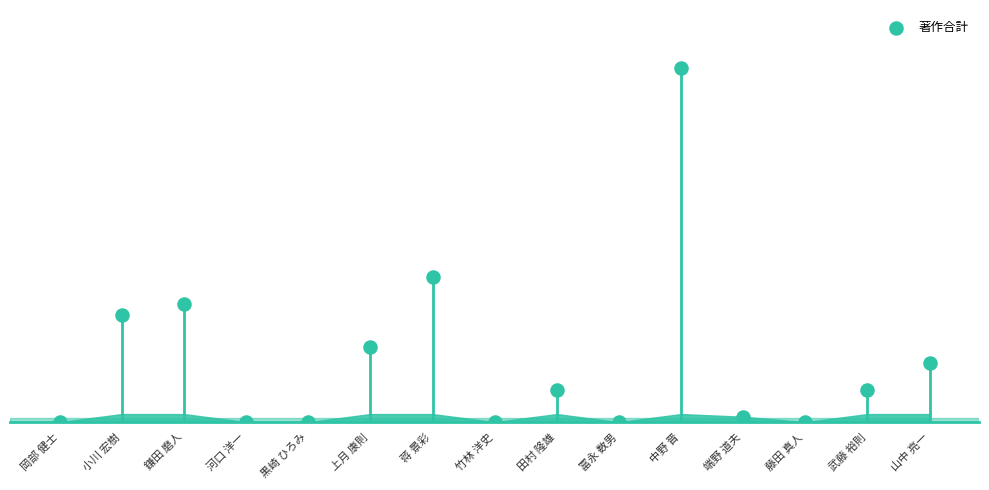

What is the change in value from 小川 宏樹 to 藤田 真人?

-20